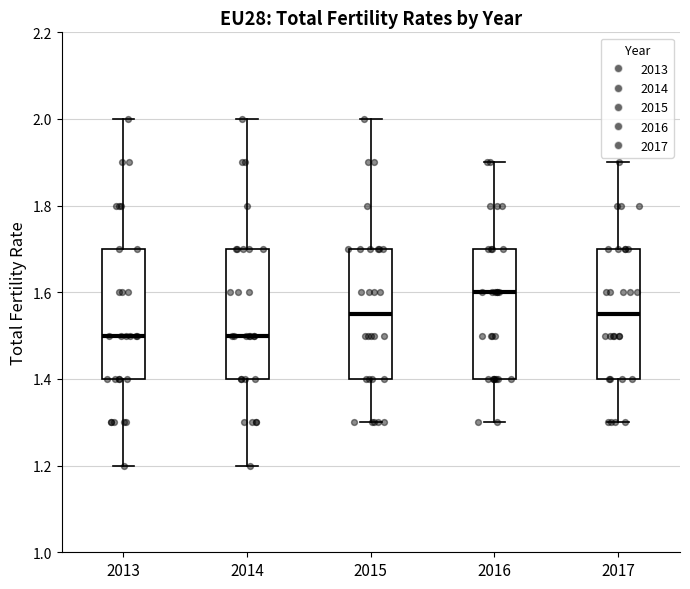

Reading left to right, read every box against the y-axis: the position of its median line, the range the box covers, and the ends of its whiskers. The values are not printed on the chart, so give them approximately, as read against the axis.

2013: median 1.50, box 1.40 to 1.70, whiskers 1.20 to 2.00
2014: median 1.50, box 1.40 to 1.70, whiskers 1.20 to 2.00
2015: median 1.56, box 1.40 to 1.70, whiskers 1.30 to 2.00
2016: median 1.60, box 1.40 to 1.70, whiskers 1.30 to 1.90
2017: median 1.56, box 1.40 to 1.70, whiskers 1.30 to 1.90